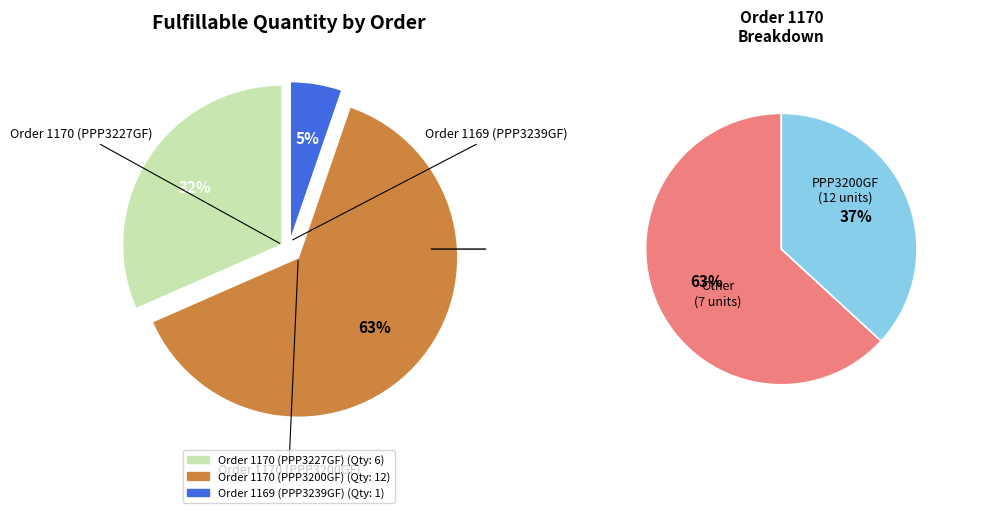

True or false: Order 1169 (PPP3239GF) accounts for 1% of the total.

False